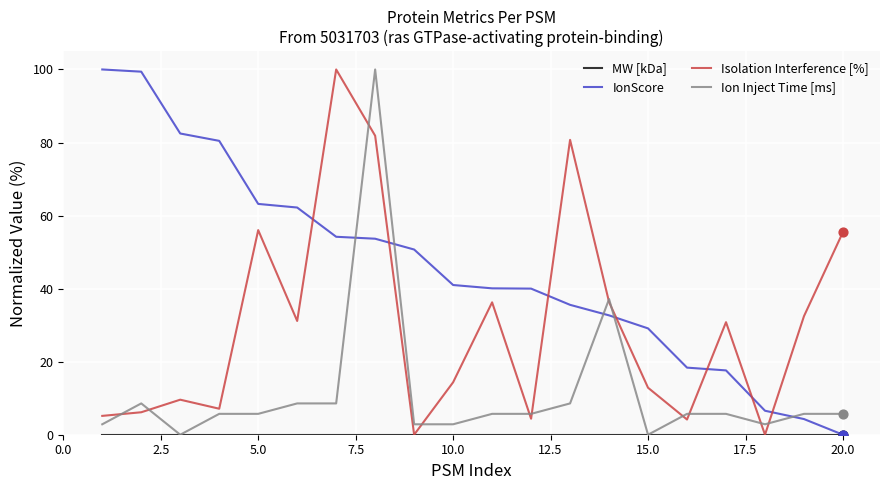

Which series has the largest total across all categories?

IonScore